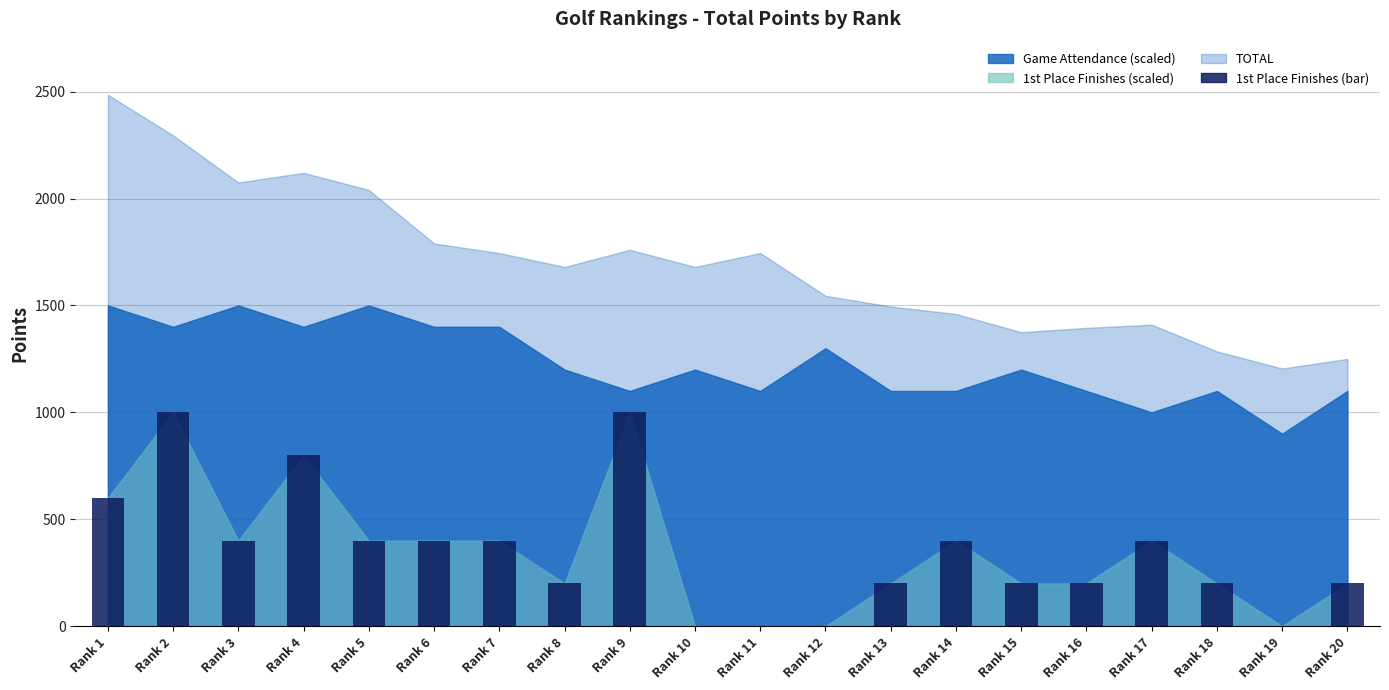

Reading left to right, transcribe all the data shown in this chart.

600	1000	400	800	400	400	400	200	1000	0	0	0	200	400	200	200	400	200	0	200